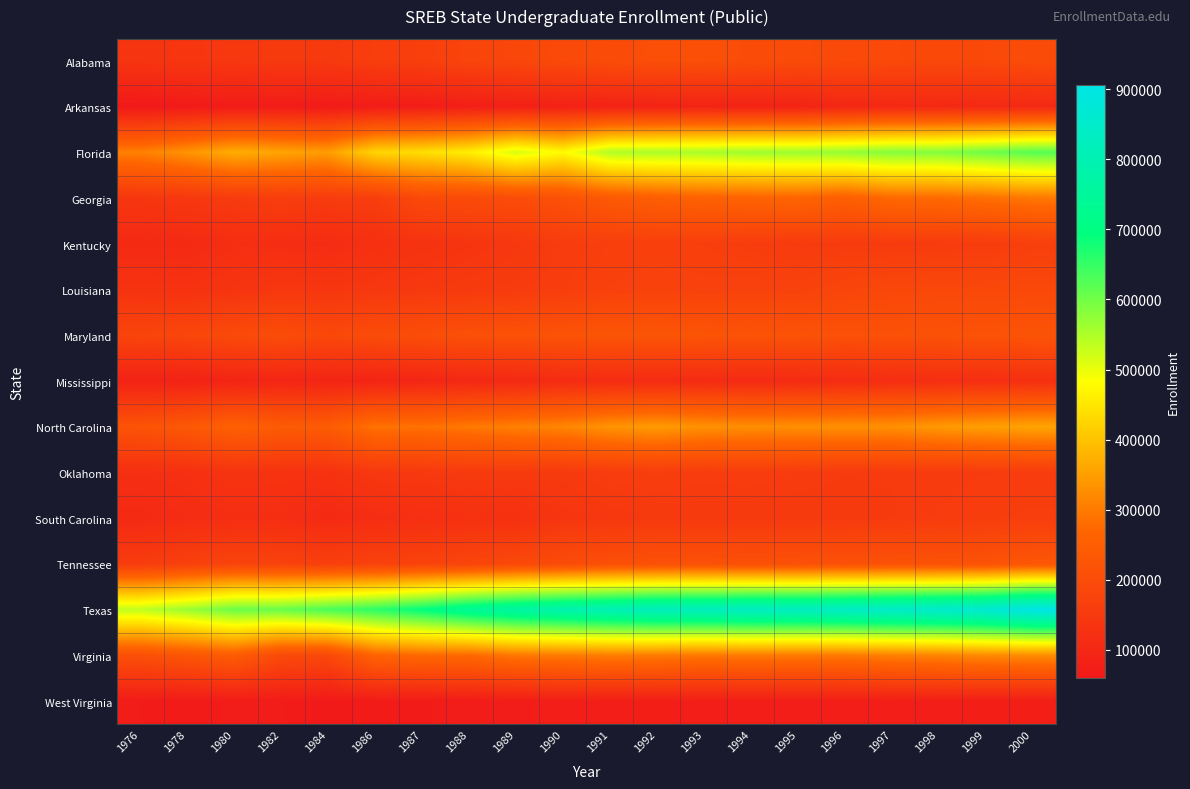

At how many categories does at least one series exceed 750748?

12